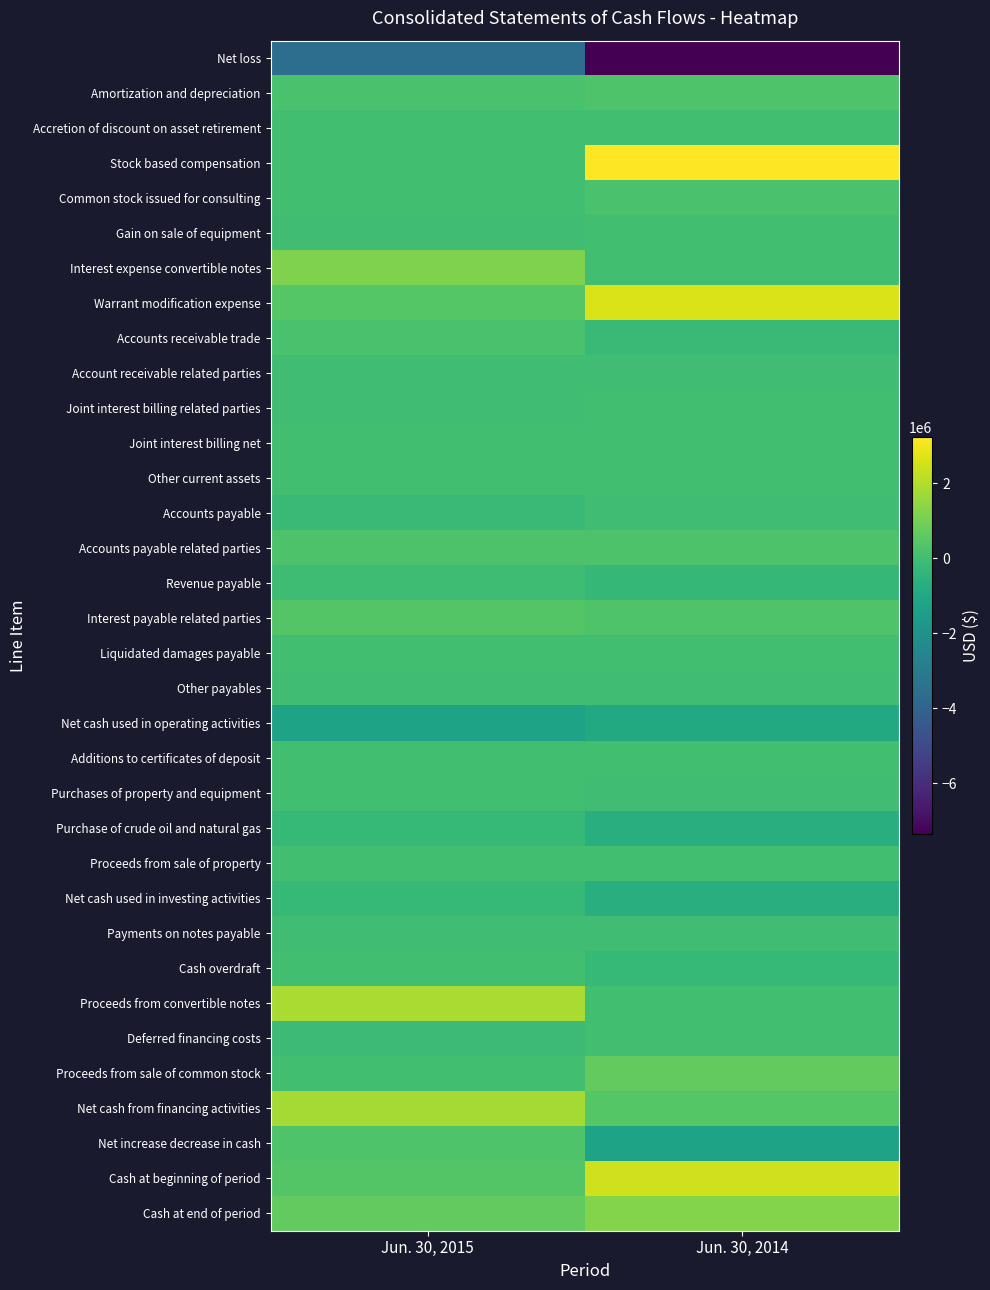

Which series has the largest range (max minus min)?

Net loss